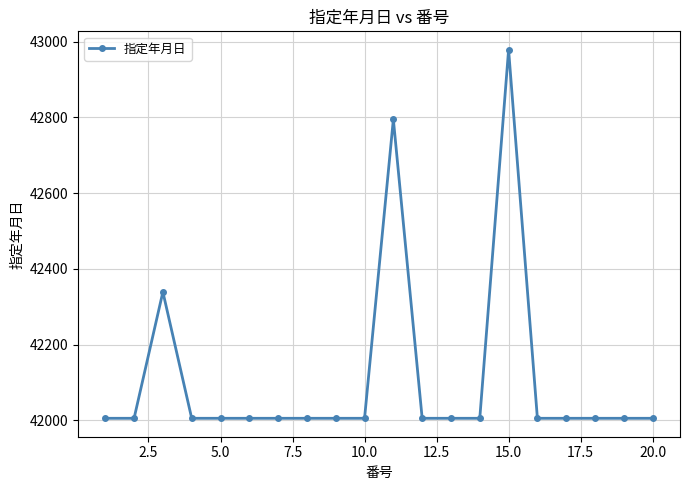

What is the minimum value shown in the chart?

42005